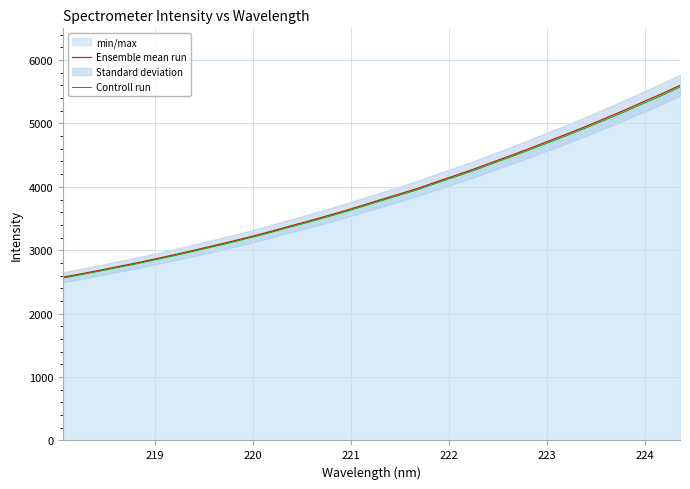

True or false: Controll run and Ensemble mean run cross at least once.

False